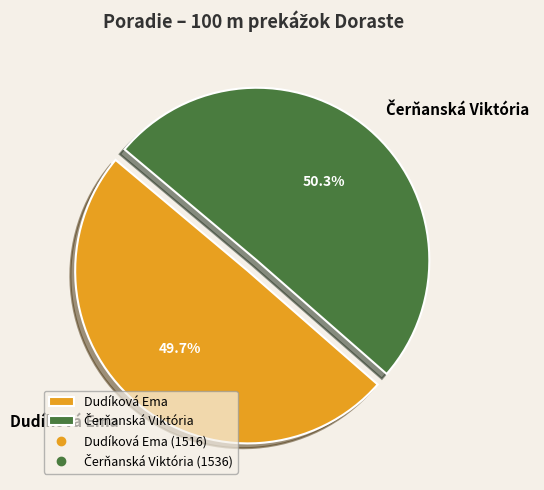

What is the smallest slice in the pie chart?

Dudíková Ema